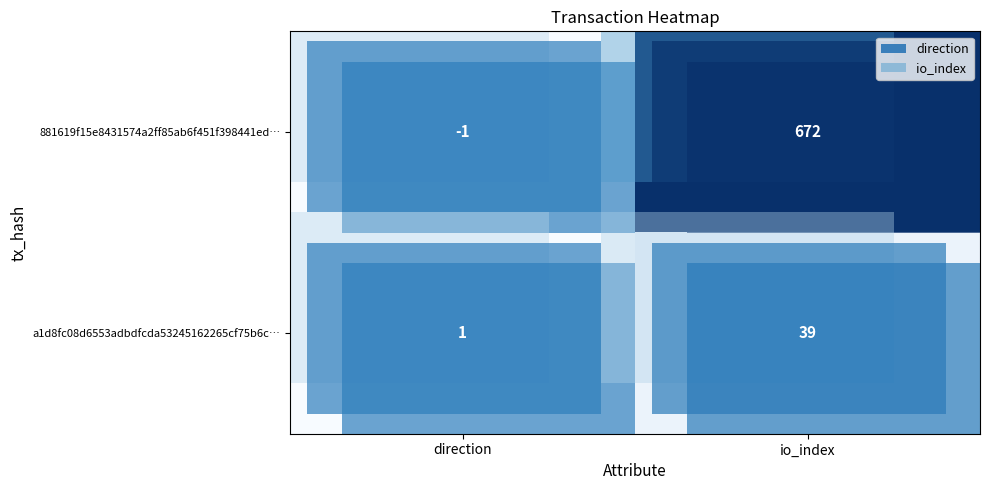

What is the sum of all a1d8fc08d6553adbdfcda53245162265cf75b6c… values?

40